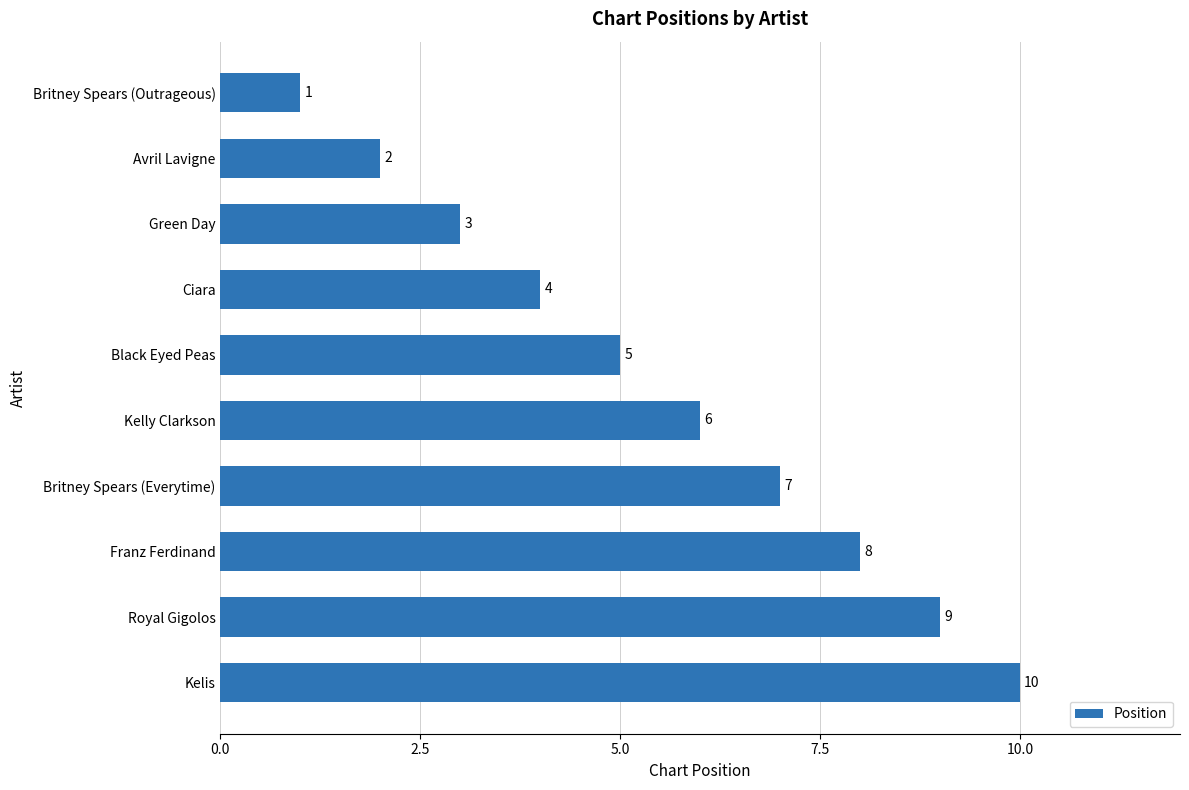

List the labels in order of value, largest first.

Kelis, Royal Gigolos, Franz Ferdinand, Britney Spears (Everytime), Kelly Clarkson, Black Eyed Peas, Ciara, Green Day, Avril Lavigne, Britney Spears (Outrageous)